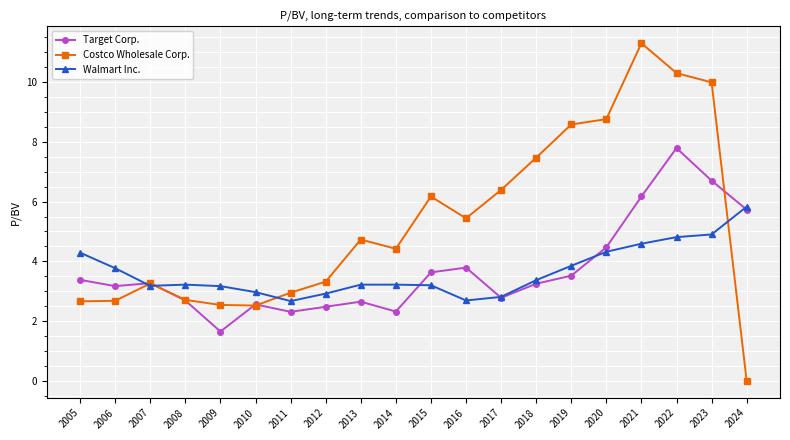

At which category is the sum across all series the highest?

2022